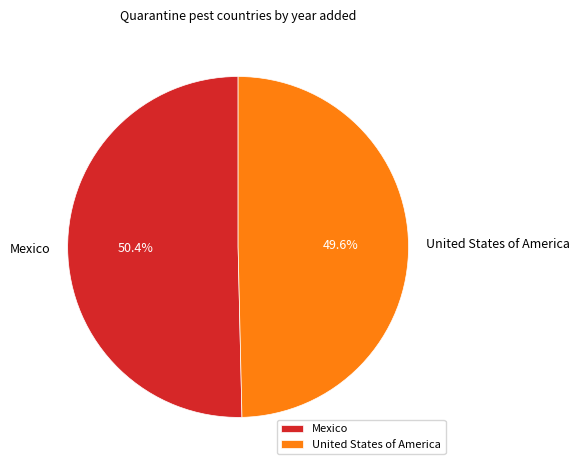

To the nearest percent, what is the average slice percentage?

50%